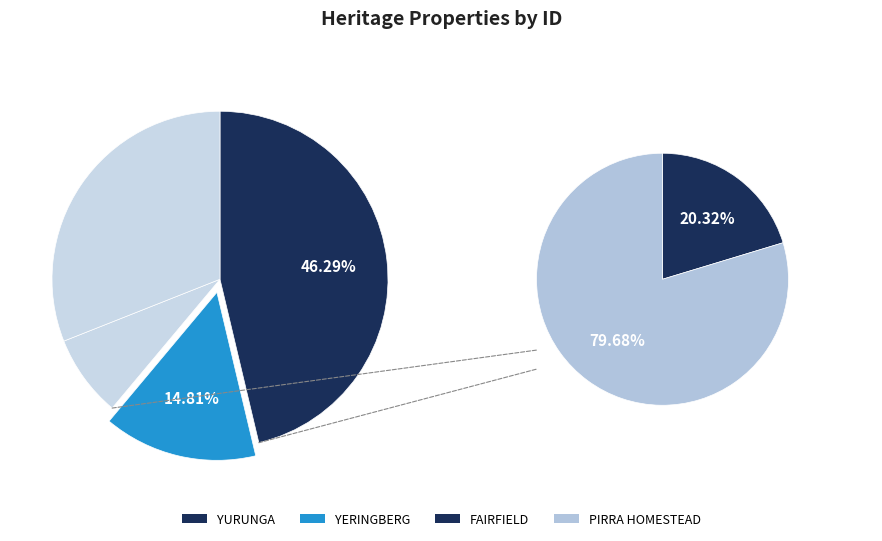

How many segments does this pie chart have?

4